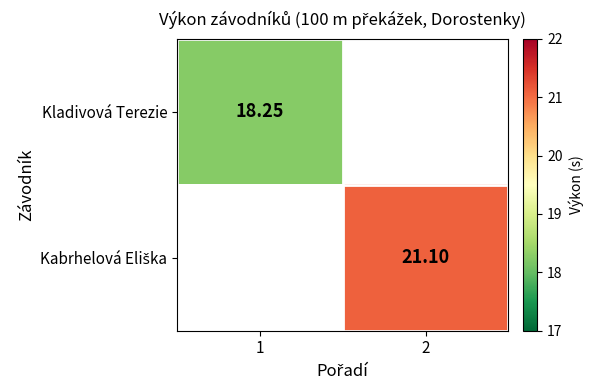

How many data points does each series have?

2